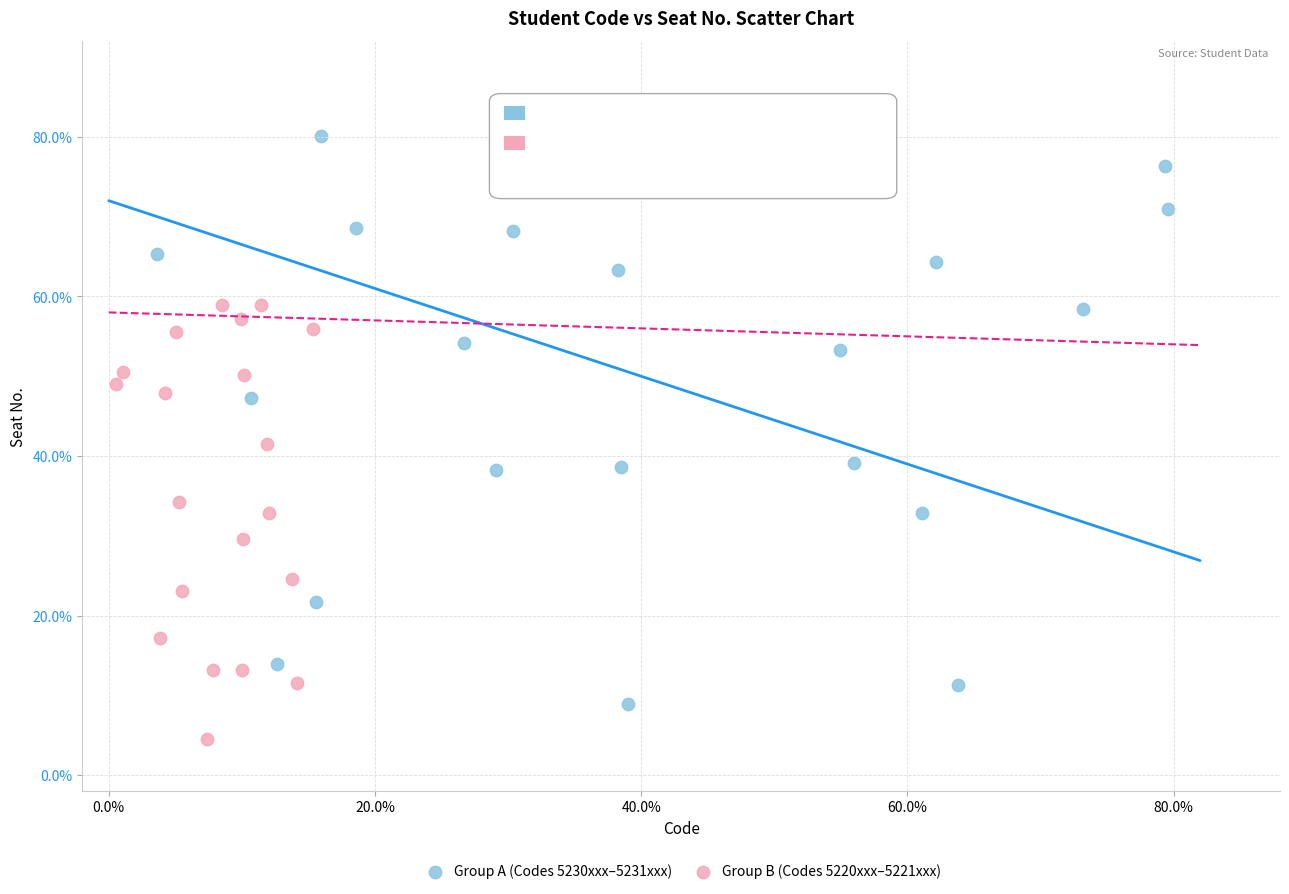

What are all the series names shown in the legend?

Group A (Codes 5230xxx–5231xxx), Group B (Codes 5220xxx–5221xxx)